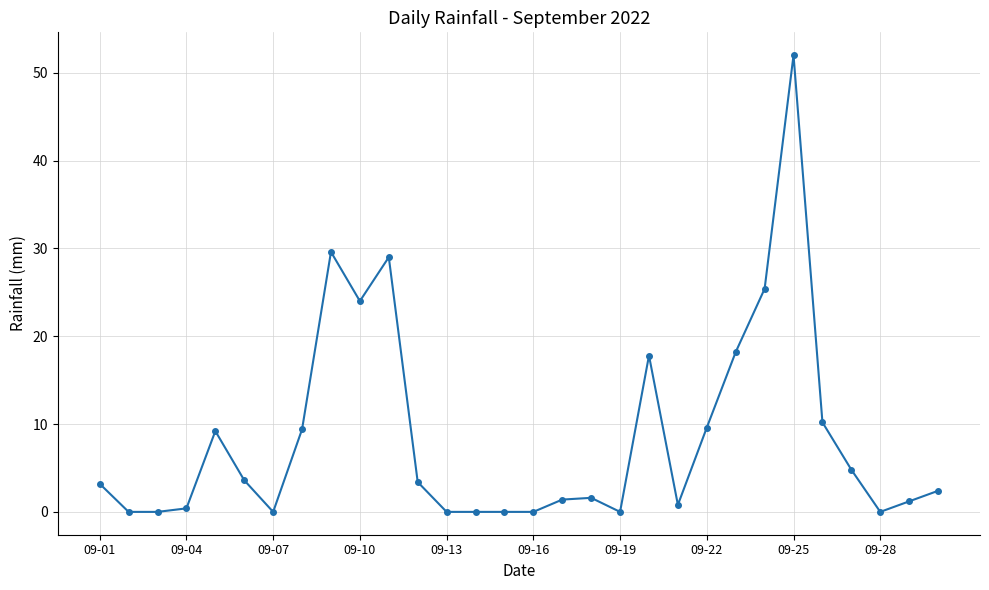

How many distinct data groups are displayed?

1